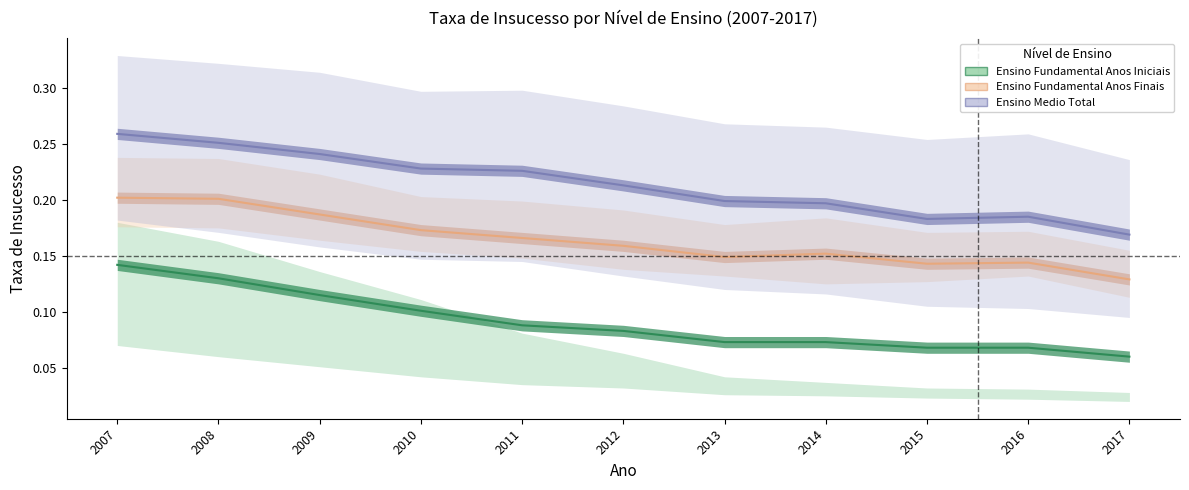

What is the total value across all series at 2014?

0.4